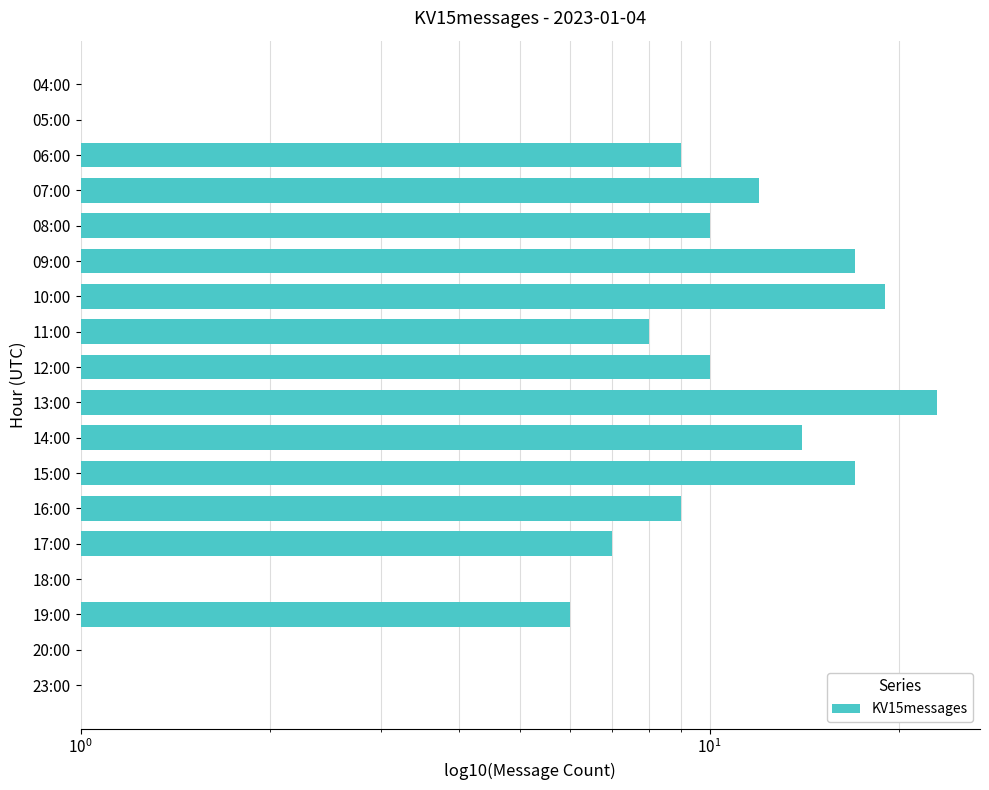

Does the chart contain any negative values?

No